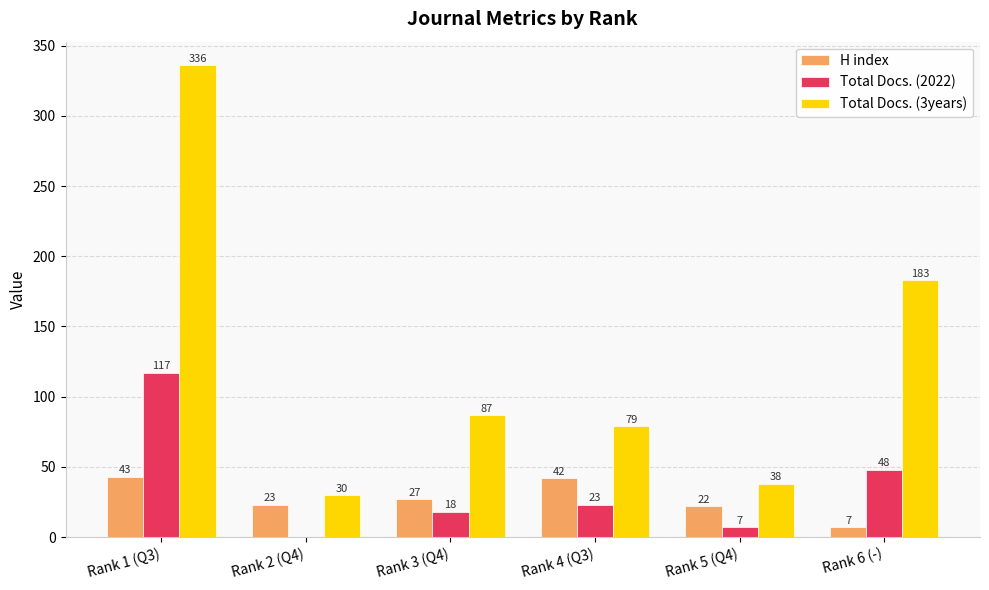

Reading left to right, transcribe all the data shown in this chart.

H index: 43	23	27	42	22	7
Total Docs. (2022): 117	0	18	23	7	48
Total Docs. (3years): 336	30	87	79	38	183